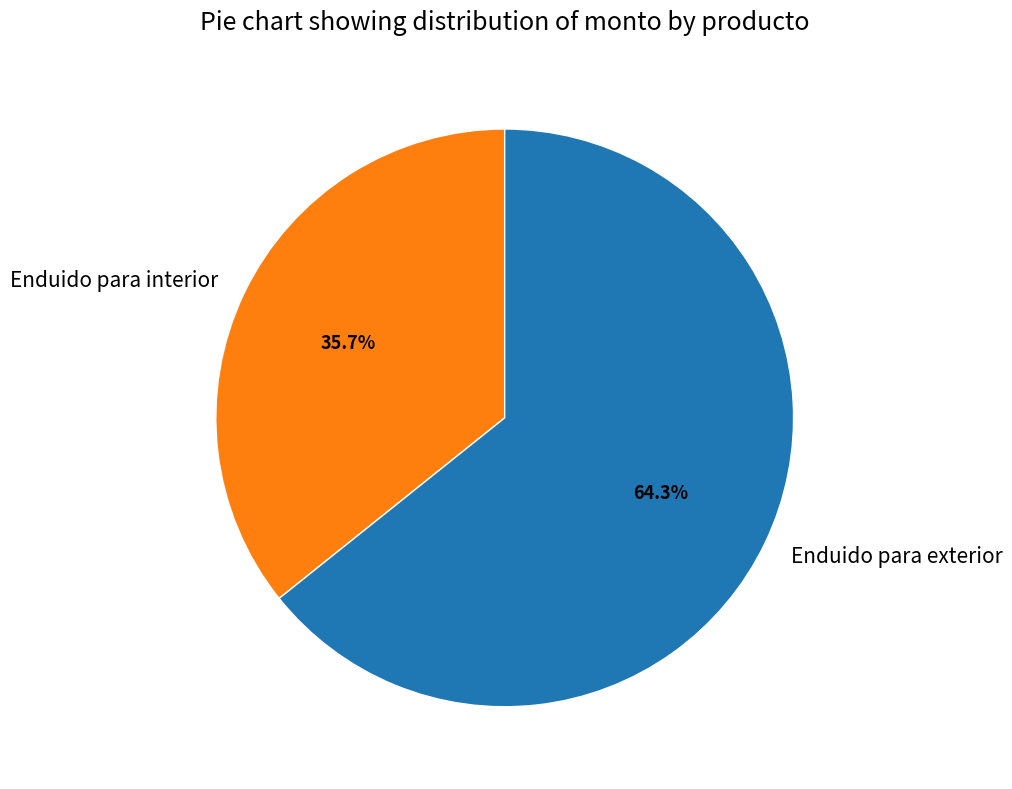

Rank the categories by value from lowest to highest.

Enduido para interior, Enduido para exterior